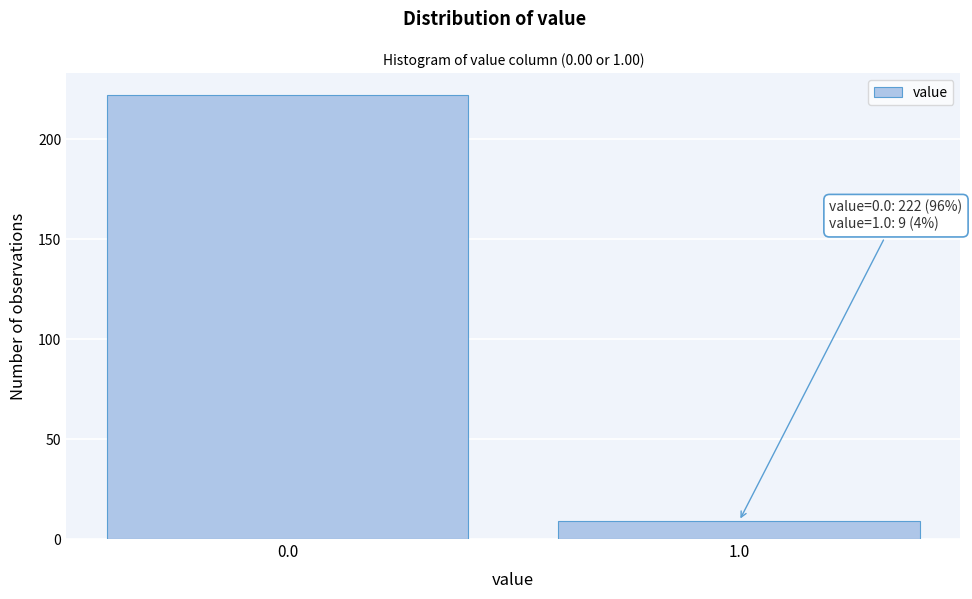

Reading left to right, transcribe all the data shown in this chart.

0.0=222	1.0=9